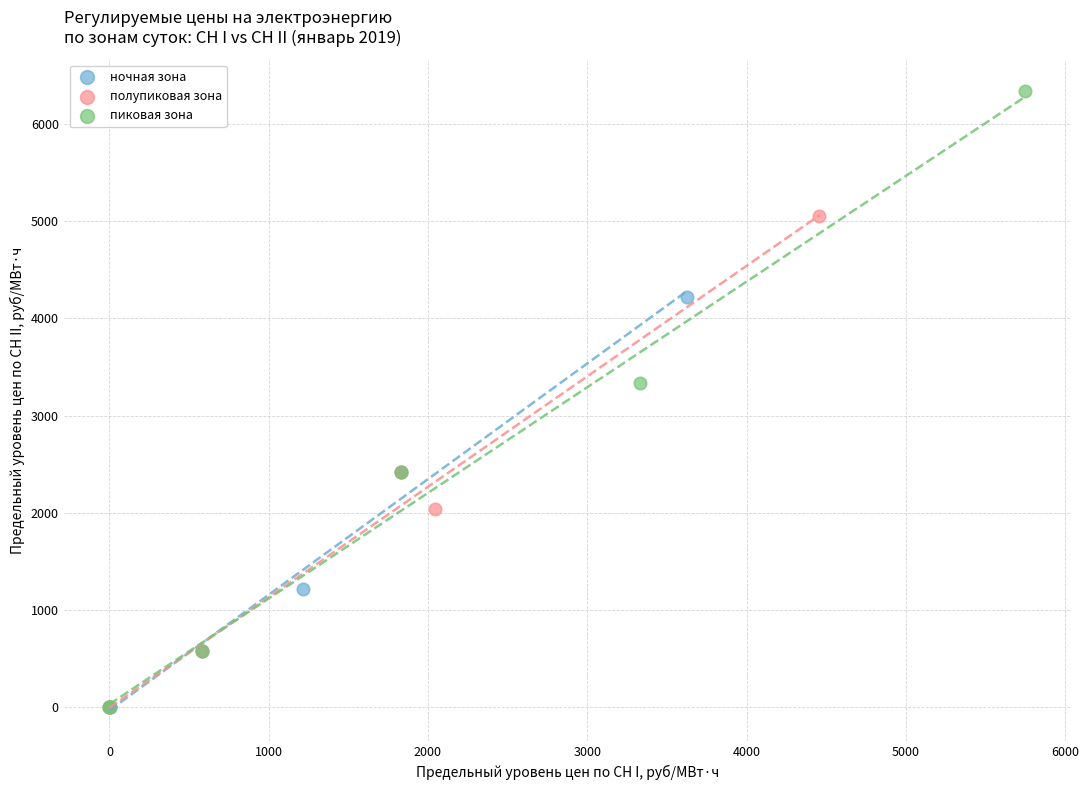

Which series has the largest Y range (max minus min)?

пиковая зона